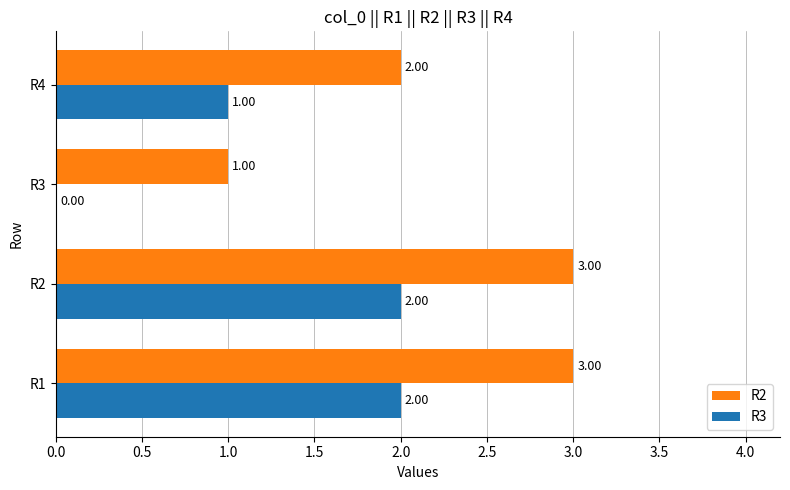

How many positive values does the R3 series have?

3